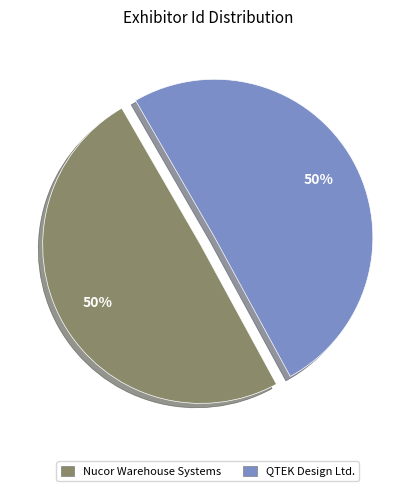

The QTEK Design Ltd. slice represents 50% of the pie. True or false?

True